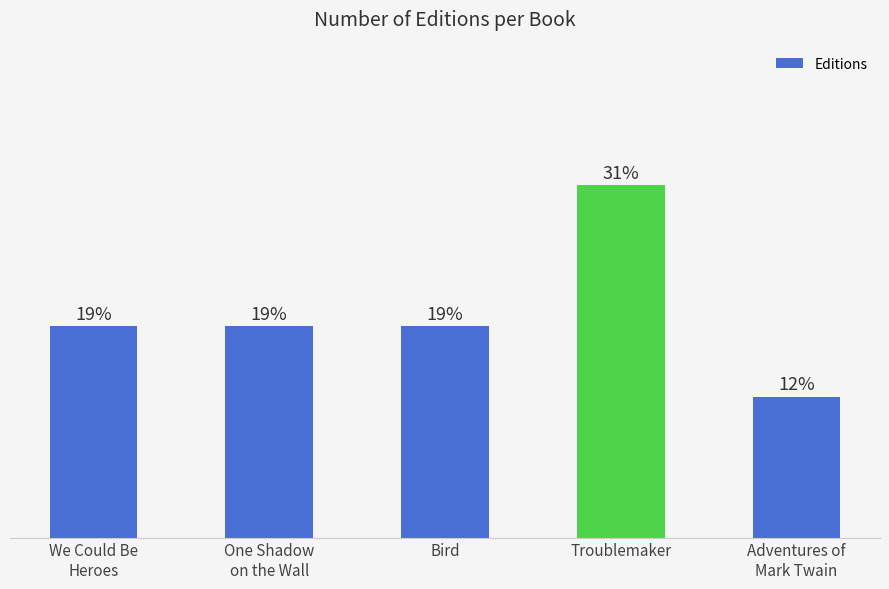

What is the label of the 3rd bar from the left?

Bird